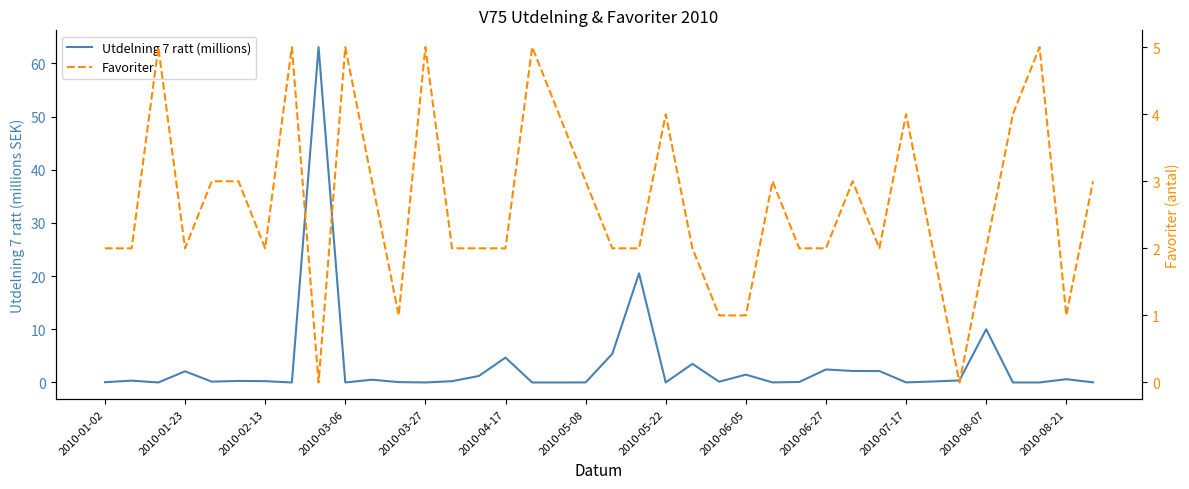

List the series in order of their peak value, highest first.

Utdelning 7 ratt (millions), Favoriter